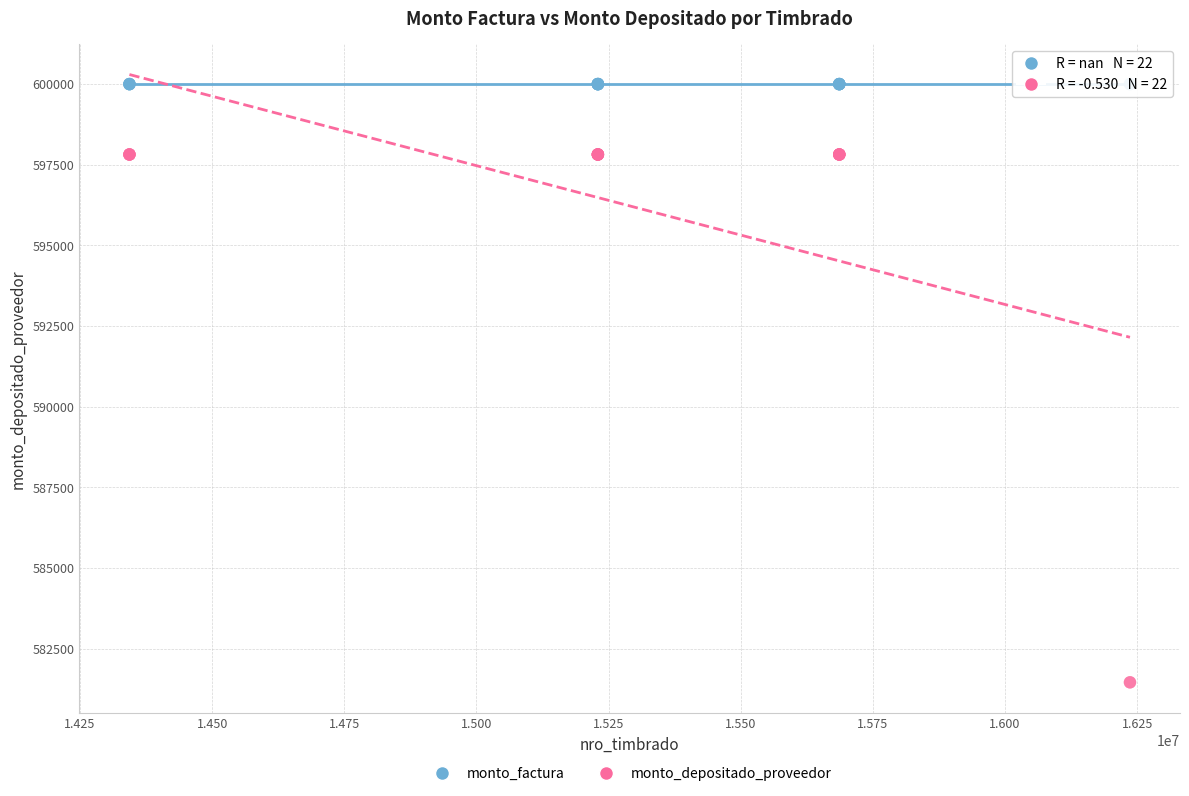

Which series reaches the maximum Y coordinate?

monto_factura